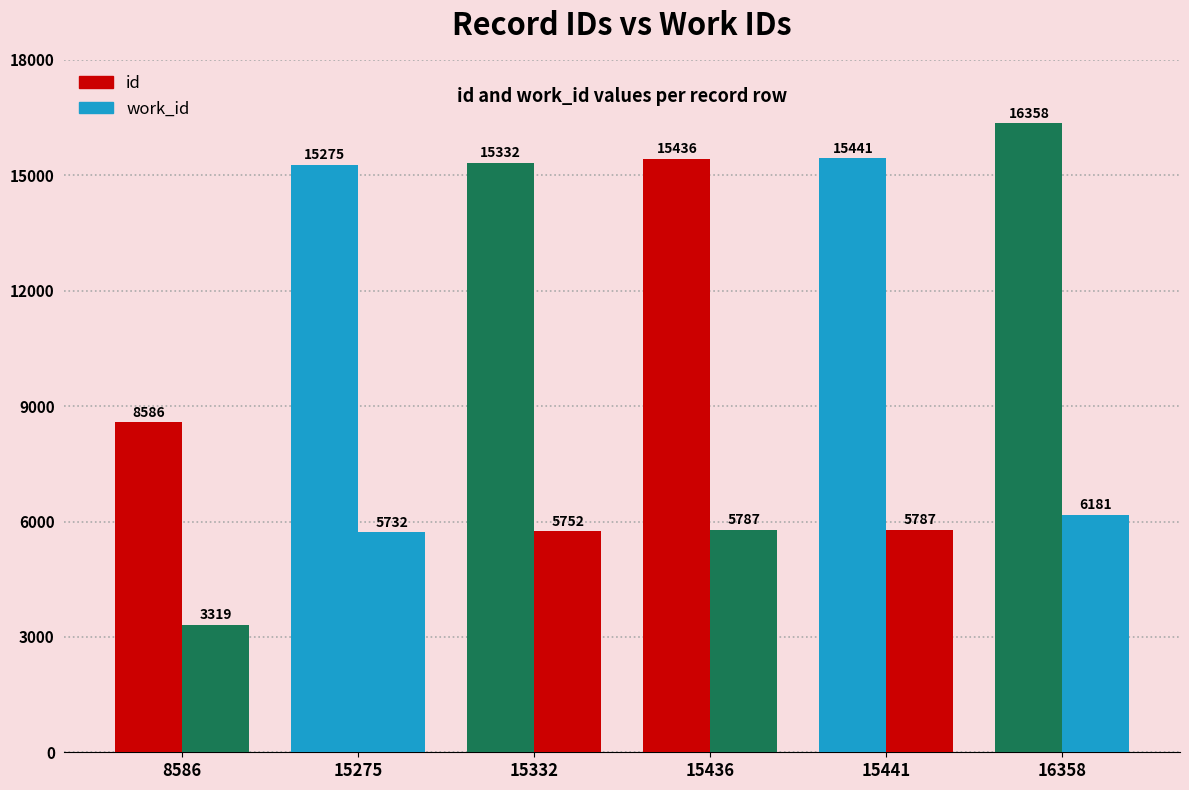

What is the sum of all work_id values?

32558